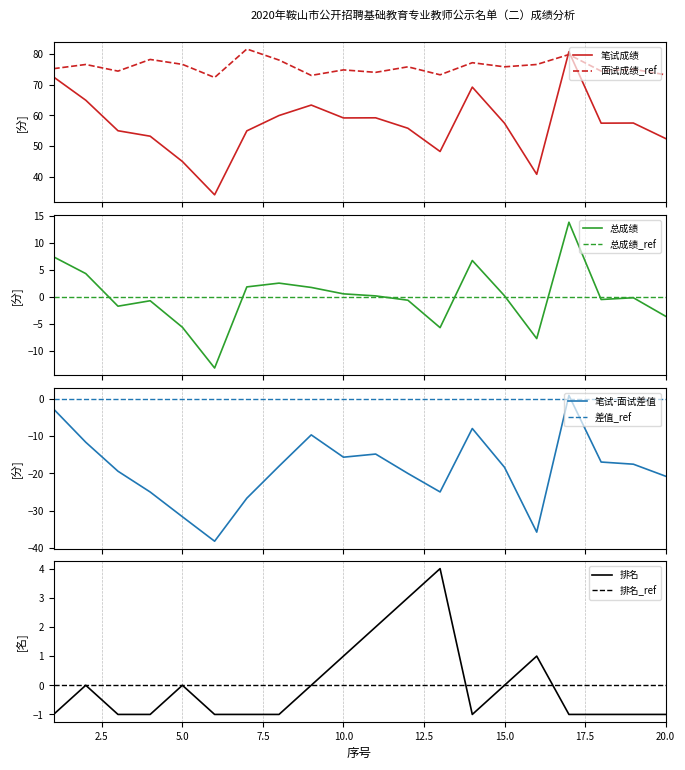

Is it true that 面试成绩 equals 78.2 at 4?

True